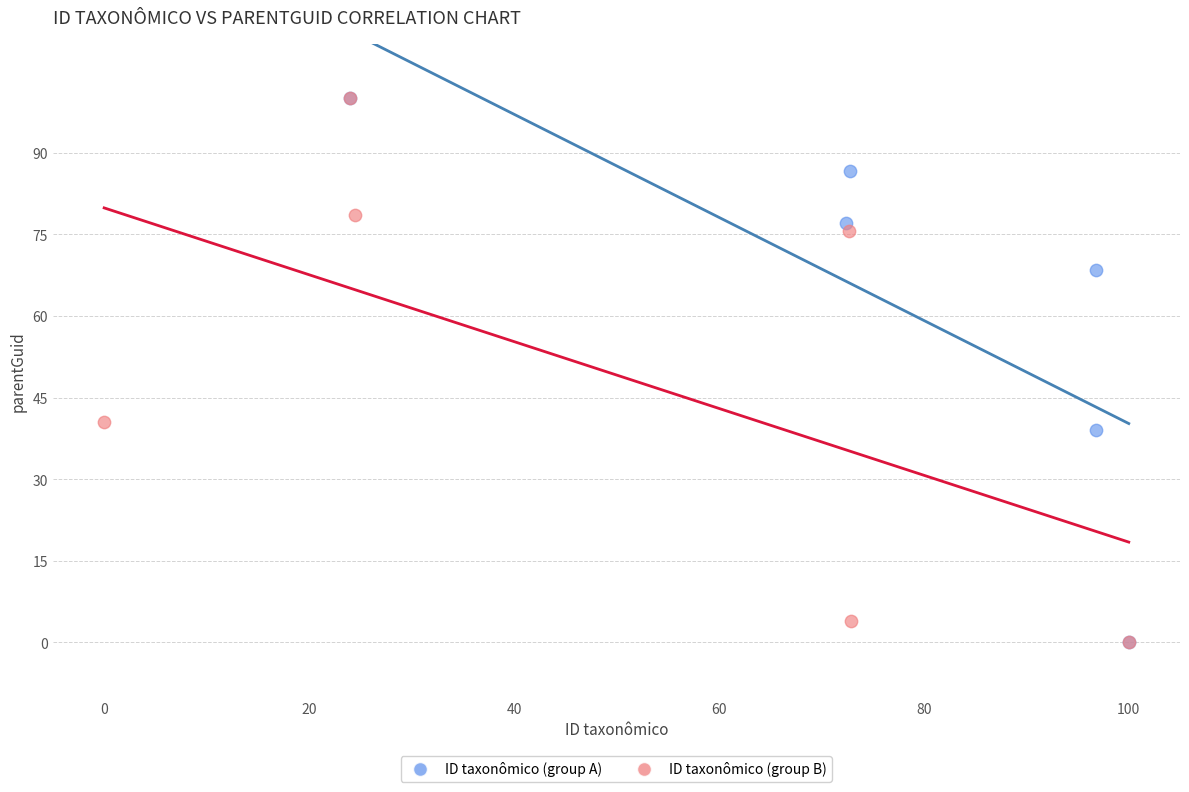

What are all the series names shown in the legend?

ID taxonômico (group A), ID taxonômico (group B)